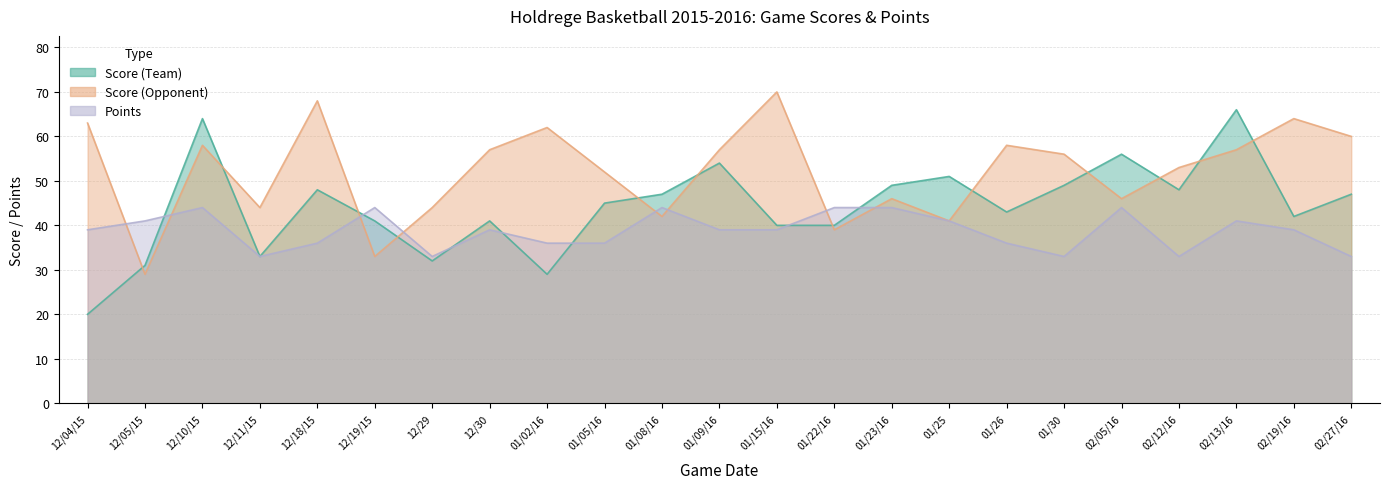

Between 12/11/15 and 02/13/16, which is larger?

02/13/16